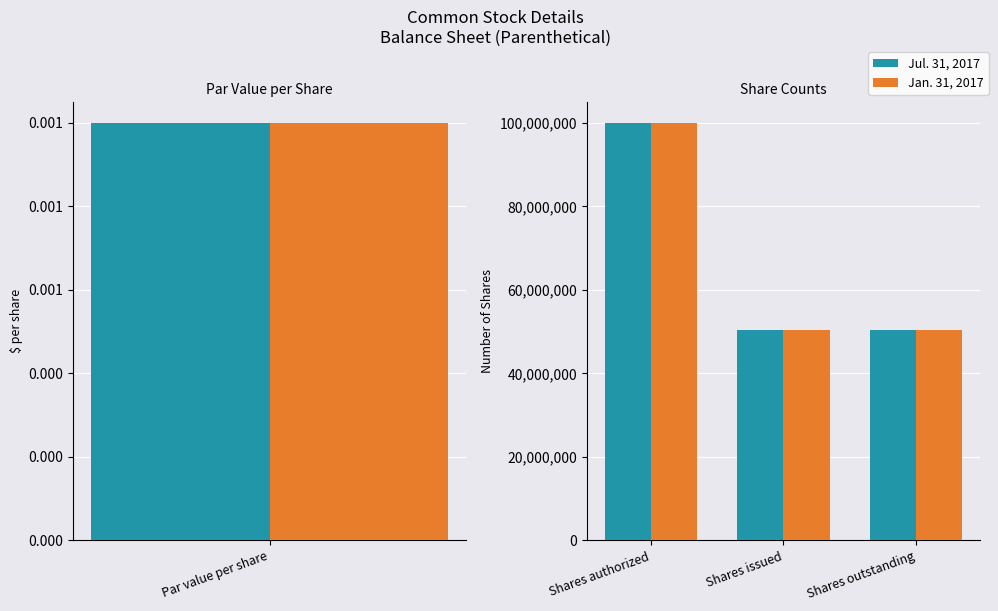

What is the approximate value of Jul. 31, 2017 at Shares issued, to the nearest 100?

50340000